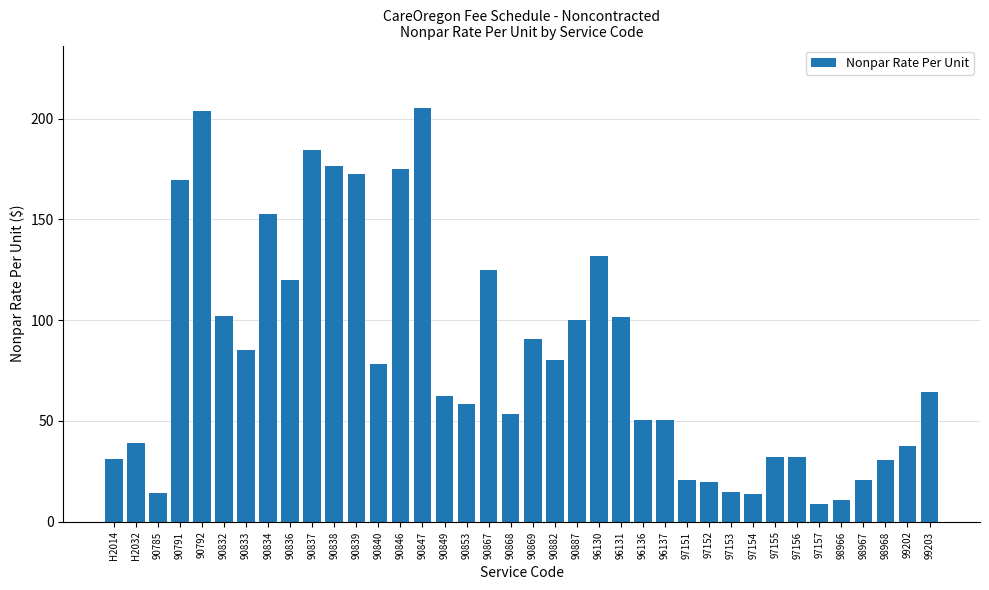

What is the minimum value shown in the chart?

8.7